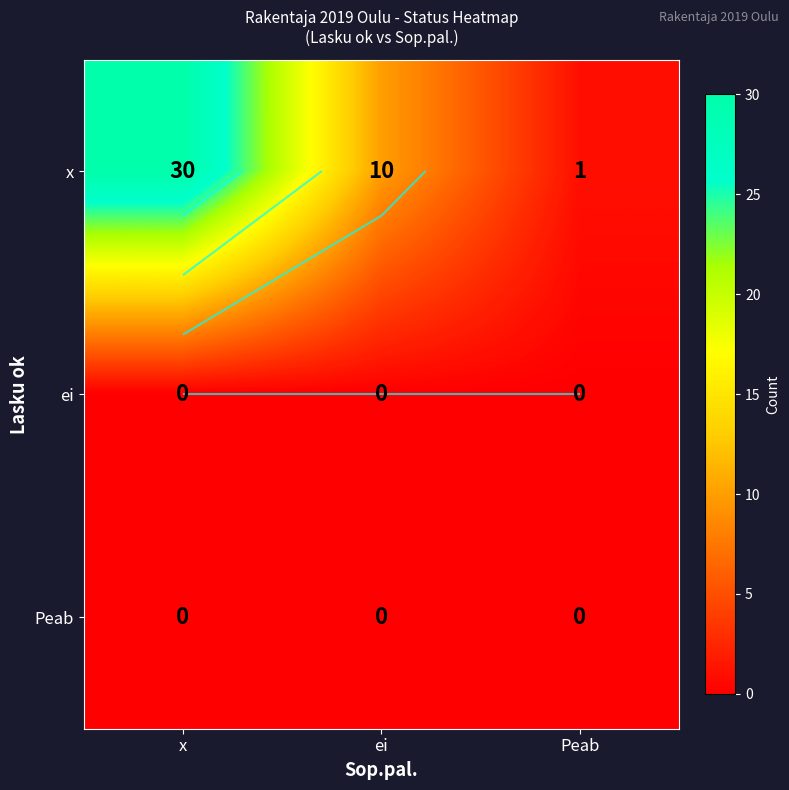

Rank the series at ei from lowest to highest value.

ei, Peab, x